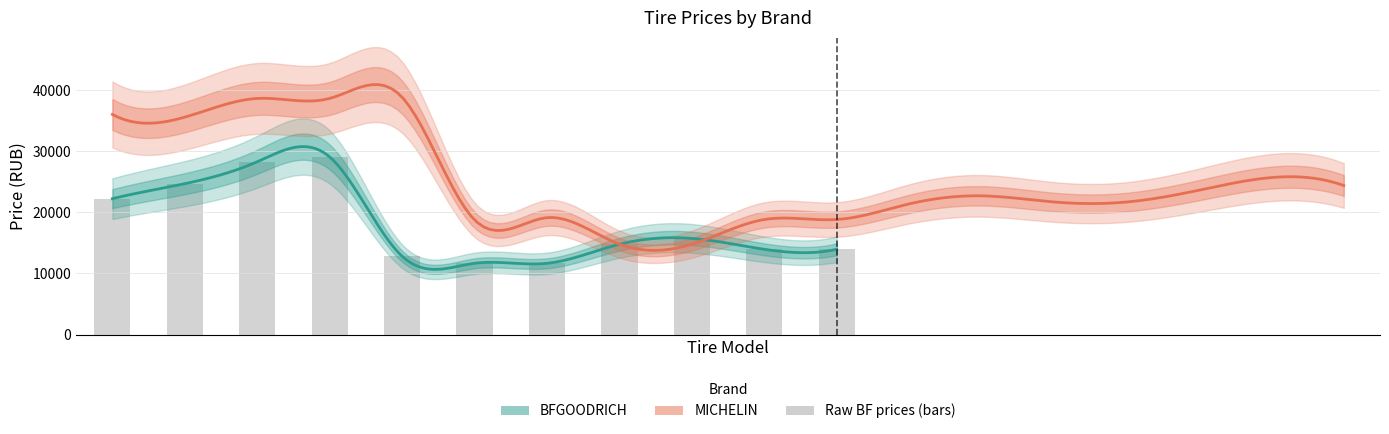

What value does the data have at 1, to the nearest 10?

24690